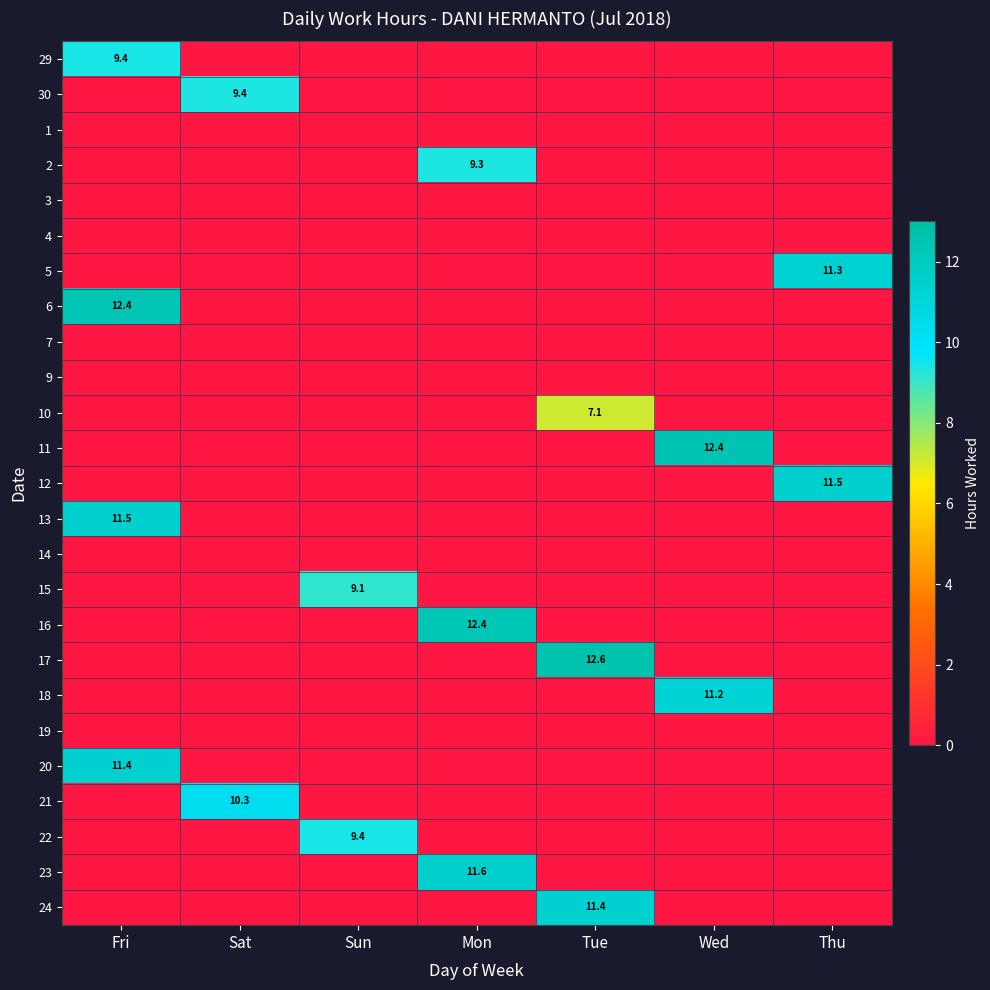

Which has a higher value, Tue or Thu?

Tue